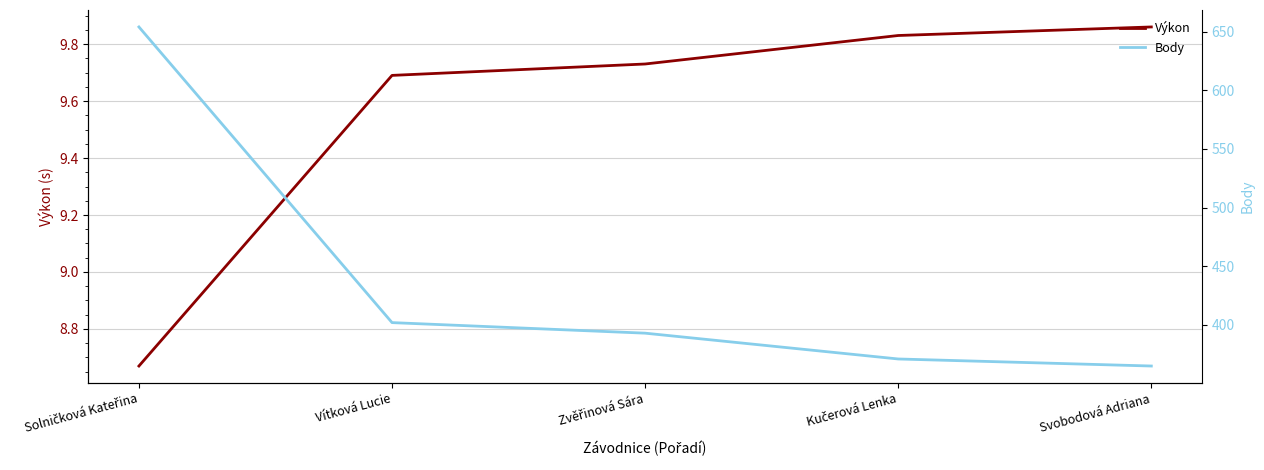

What is the lowest value of the Výkon series?

8.7